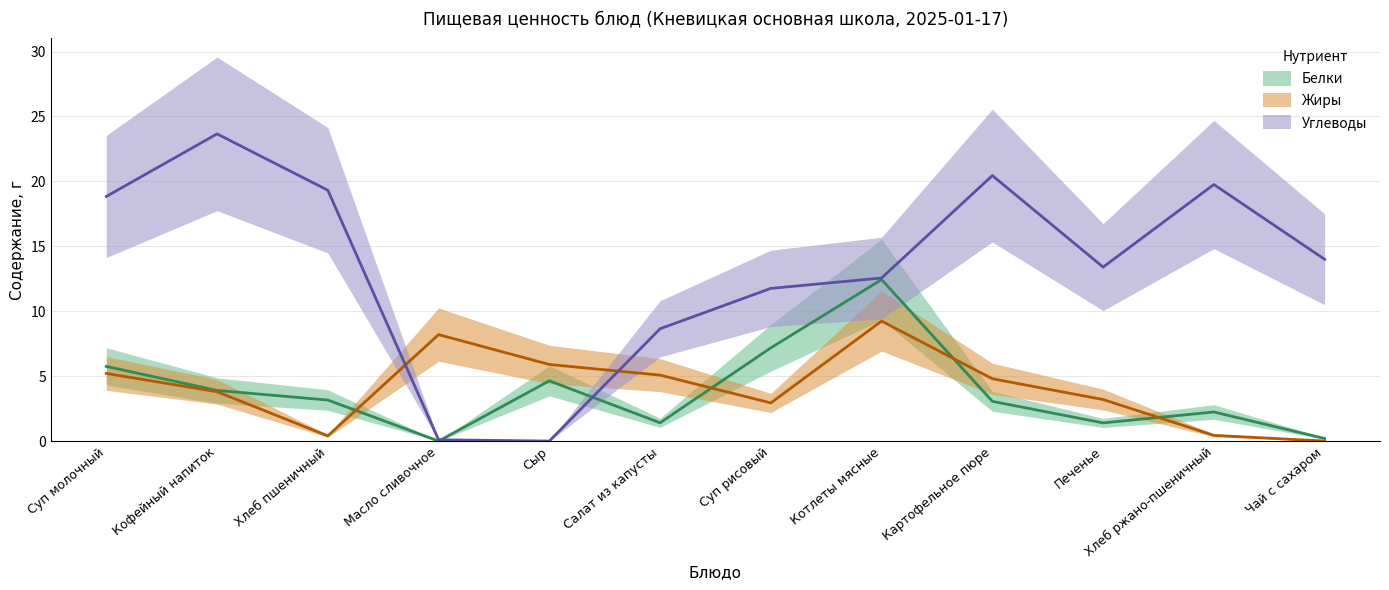

How many interior local peaks does the Углеводы series have?

3